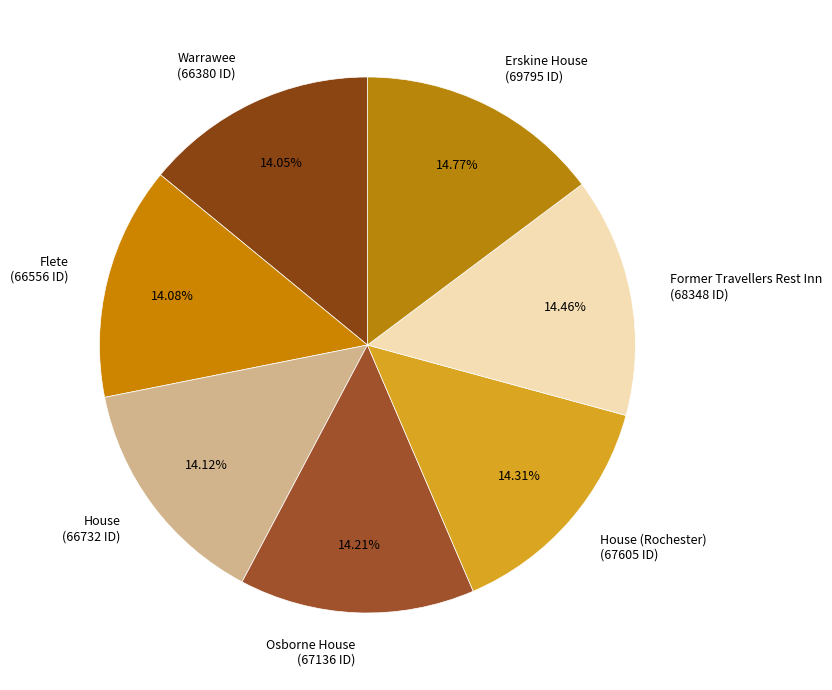

To the nearest percent, what is the combined percentage of Former Travellers Rest Inn and Warrawee?

29%